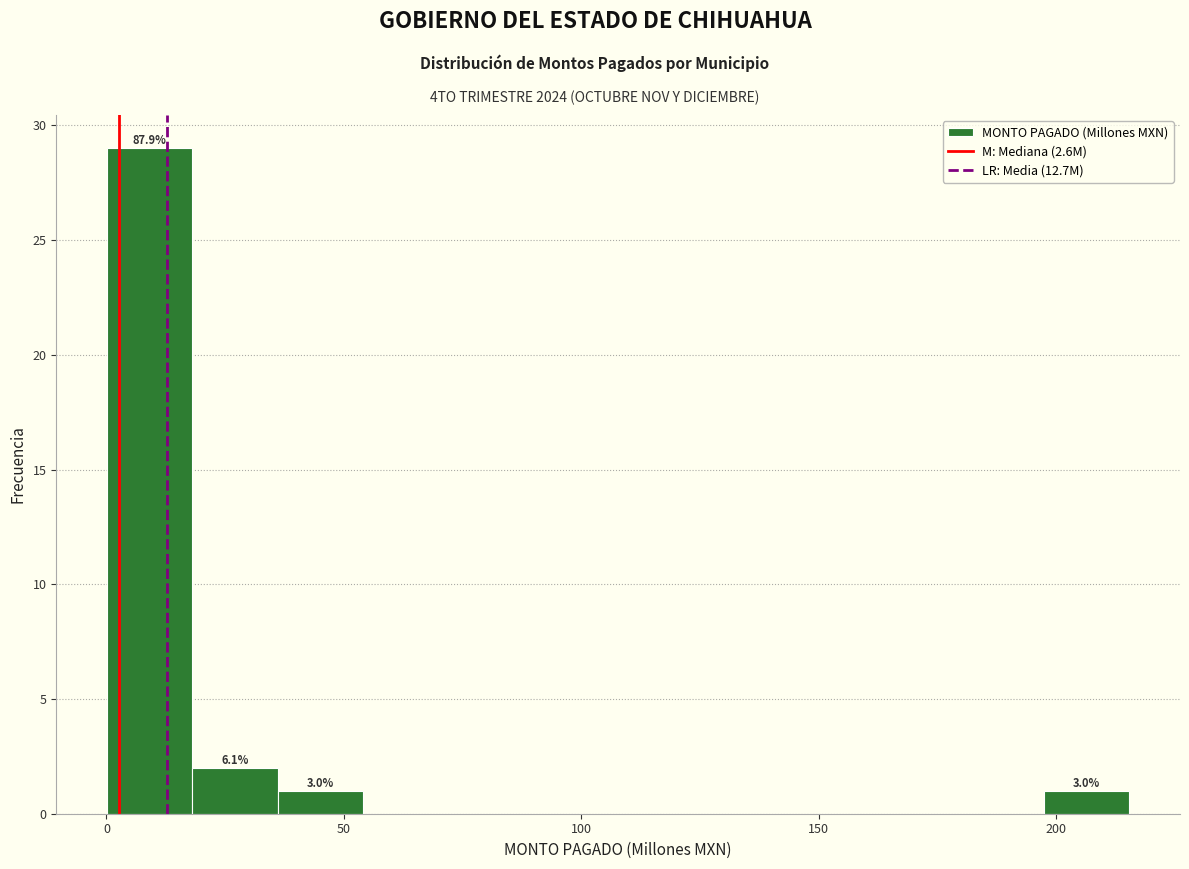

Read against the x-axis, roughly where is the centre of the tallest bar?

10